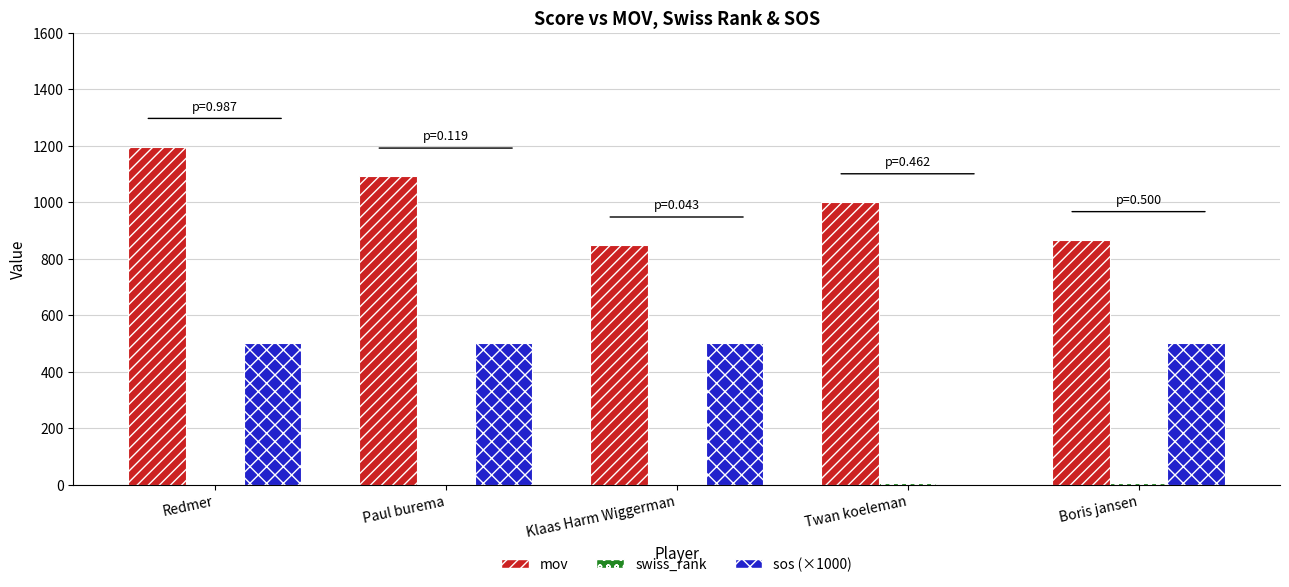

How many positive values does the sos (×1000) series have?

4